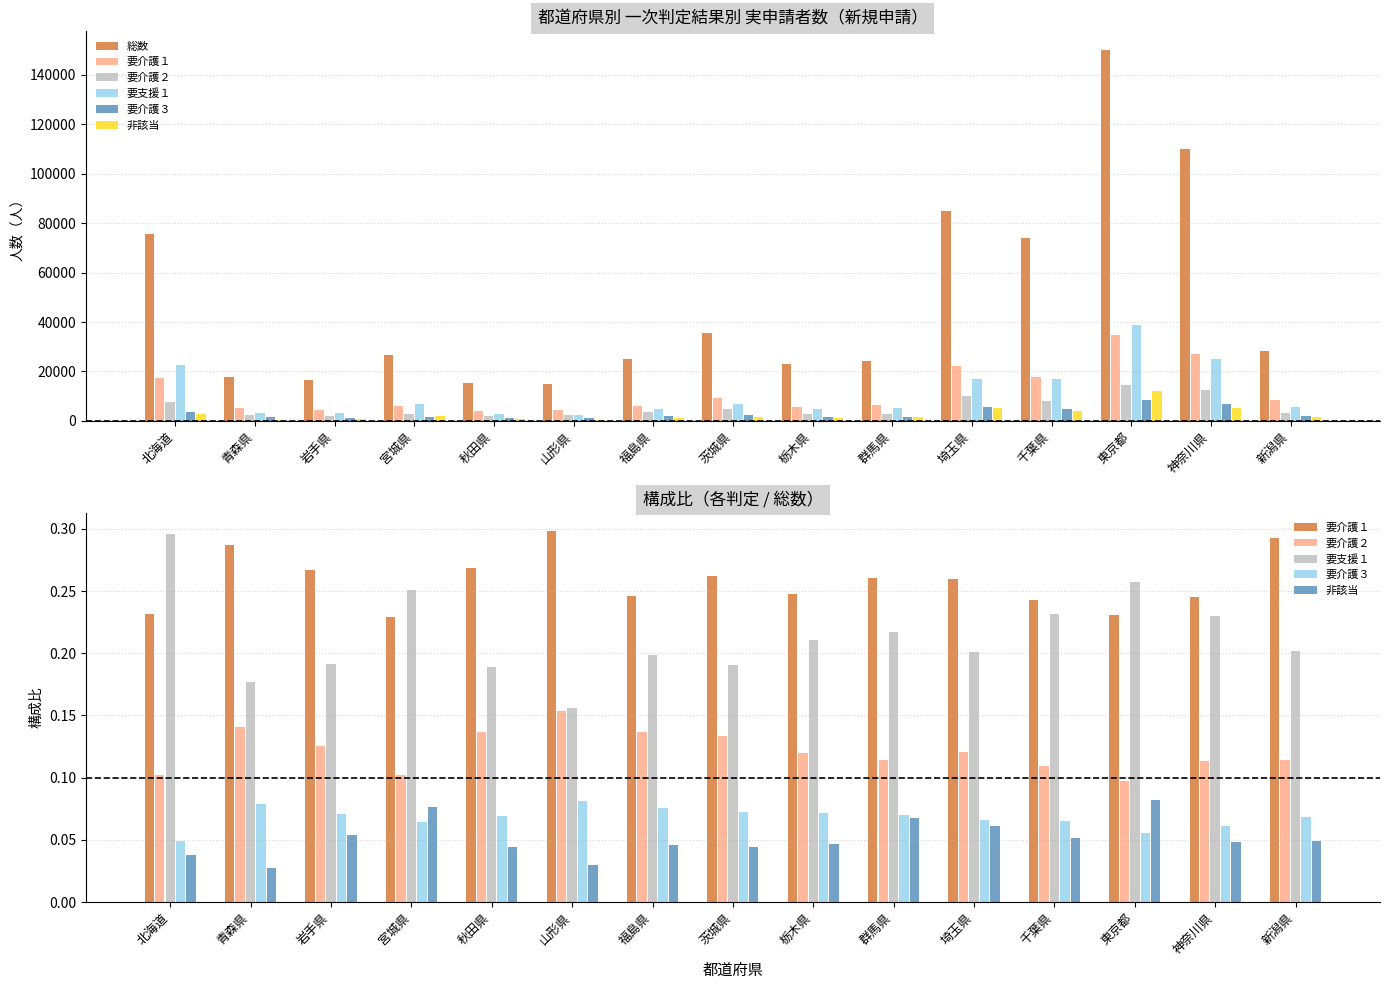

Which category has the lowest value in the 要支援１ series?

山形県